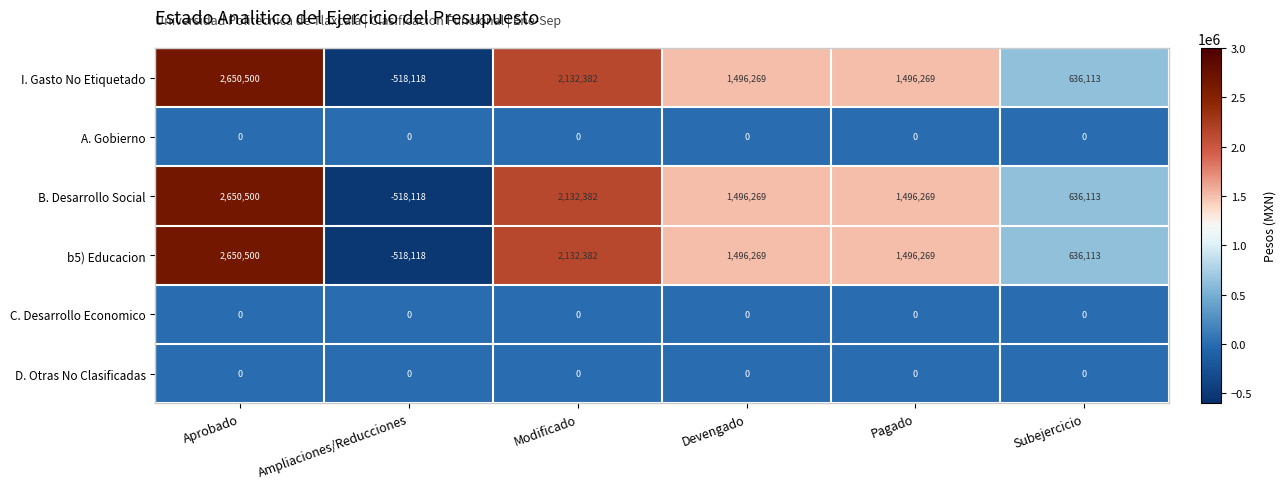

Which label corresponds to the largest value in the chart?

Aprobado